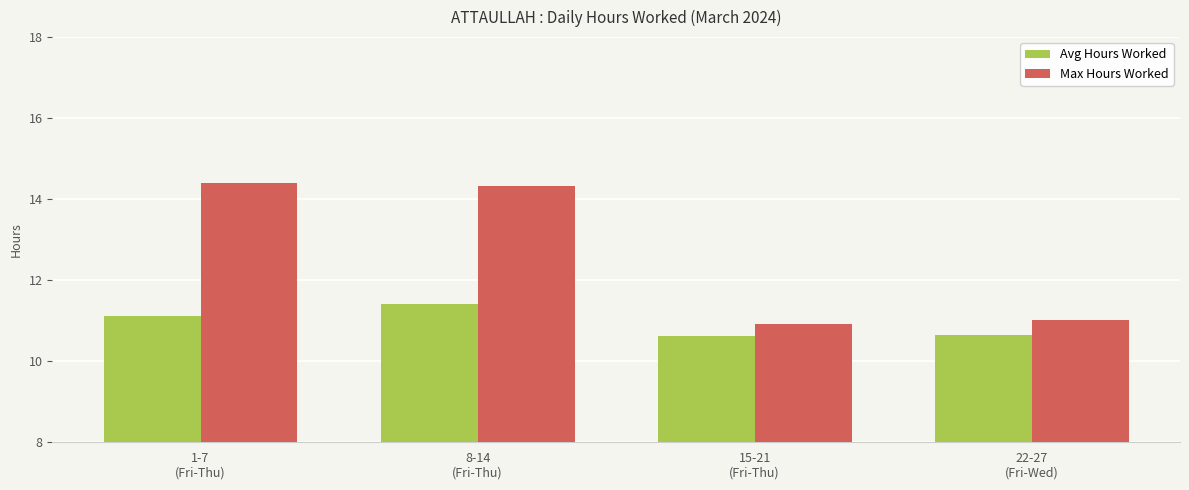

At which label does Avg Hours Worked first exceed 11?

1-7
(Fri-Thu)